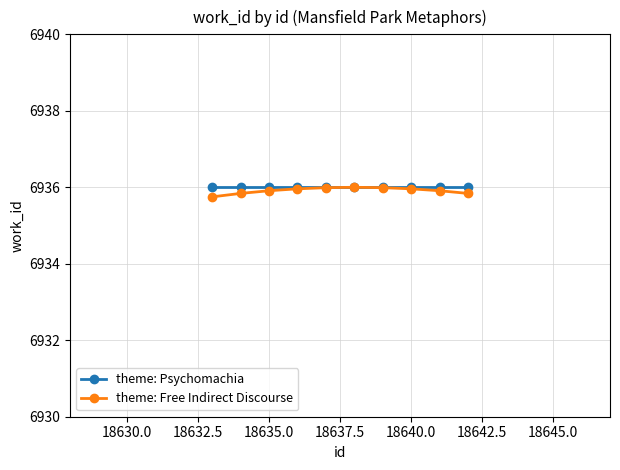

At how many categories does at least one series exceed 6935?

10